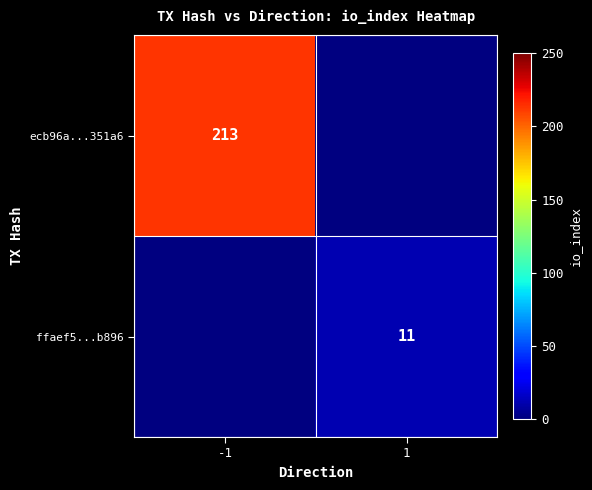

Which label corresponds to the largest value in the chart?

-1